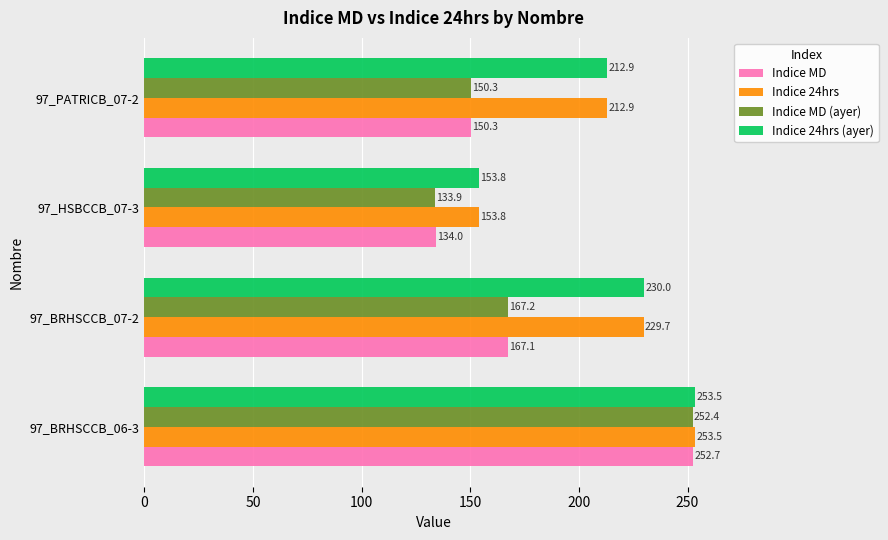

Is it true that Indice 24hrs equals 81.8 at 97_PATRICB_07-2?

False